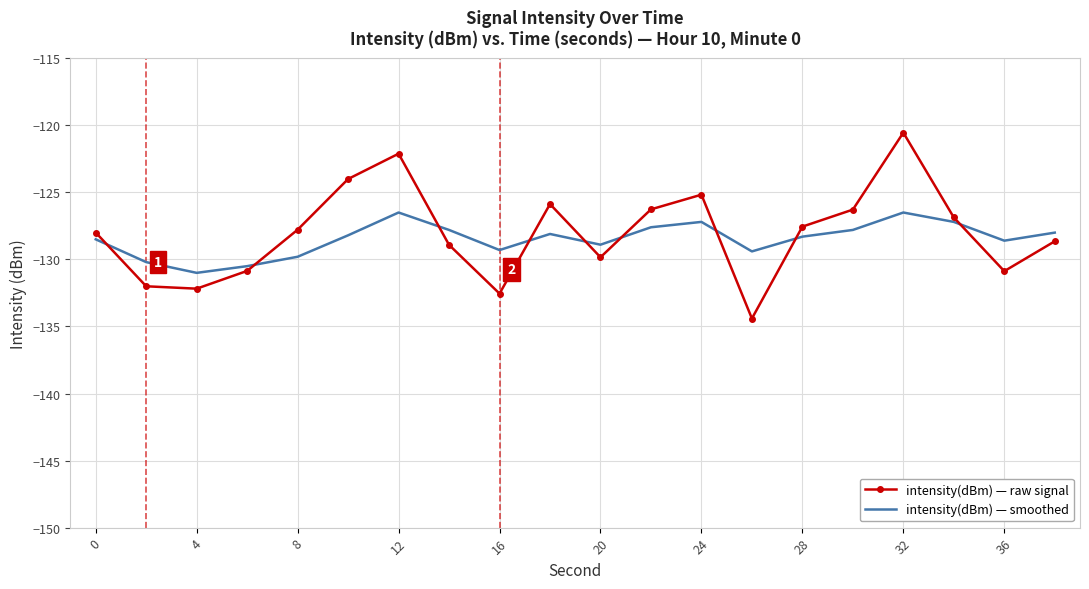

List the series in order of their peak value, lowest first.

intensity(dBm) — smoothed, intensity(dBm) — raw signal